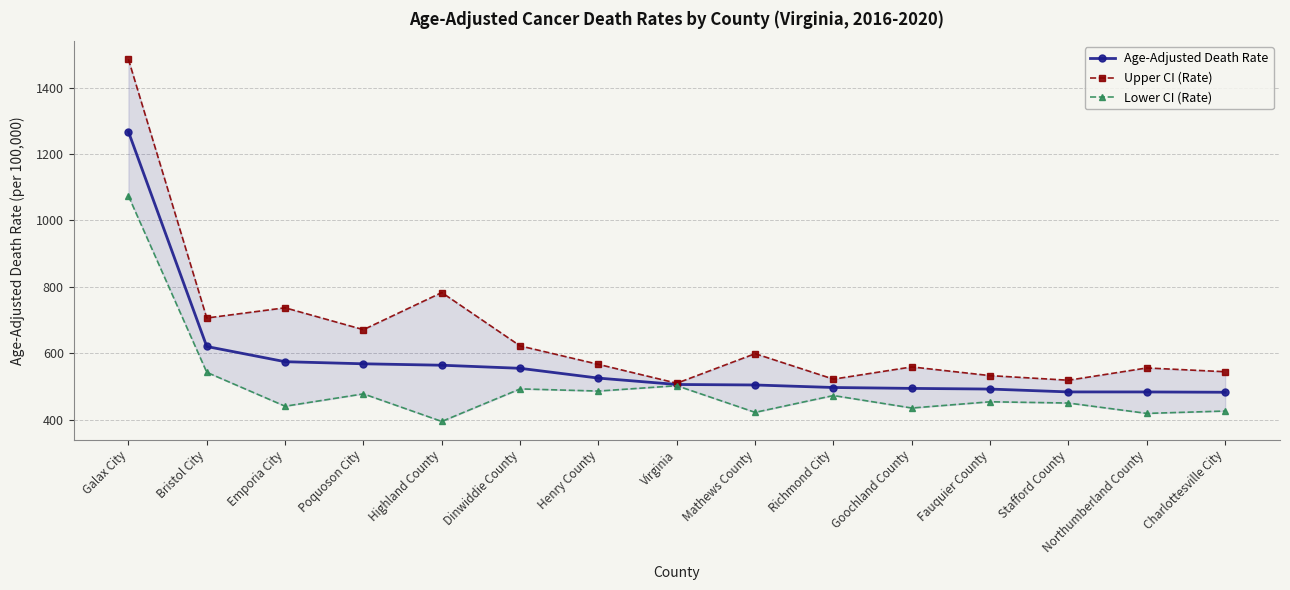

Is the value of Lower CI (Rate) at Bristol City greater than the value of Age-Adjusted Death Rate at Mathews County?

Yes